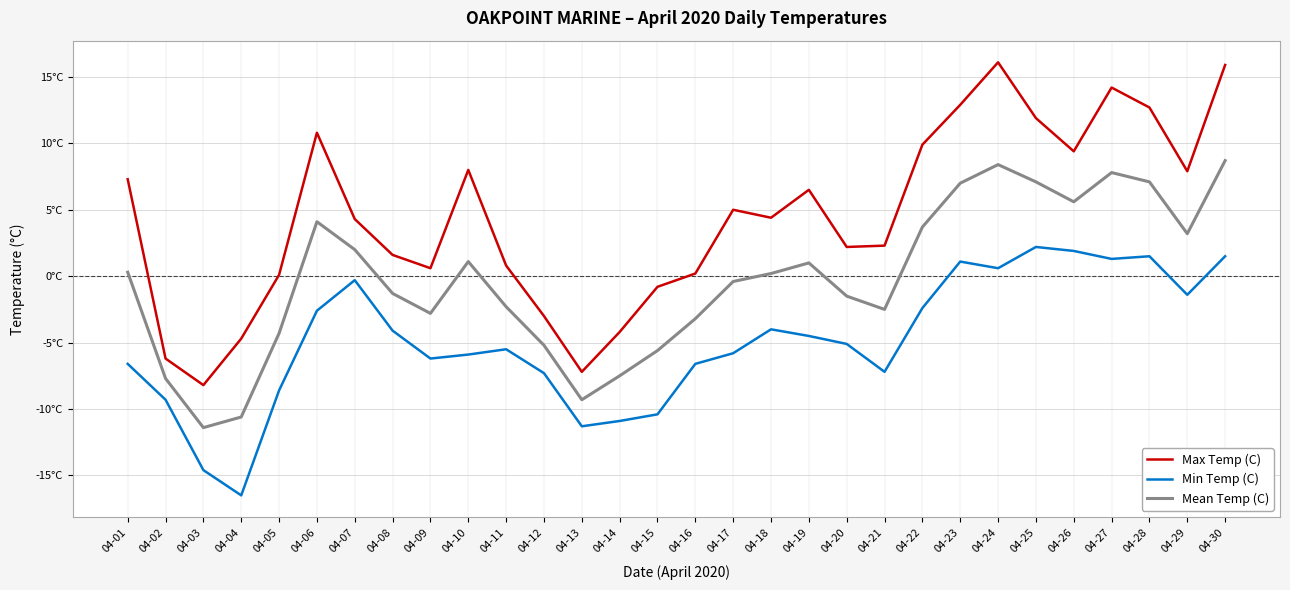

What are all the series names shown in the legend?

Max Temp (C), Min Temp (C), Mean Temp (C)